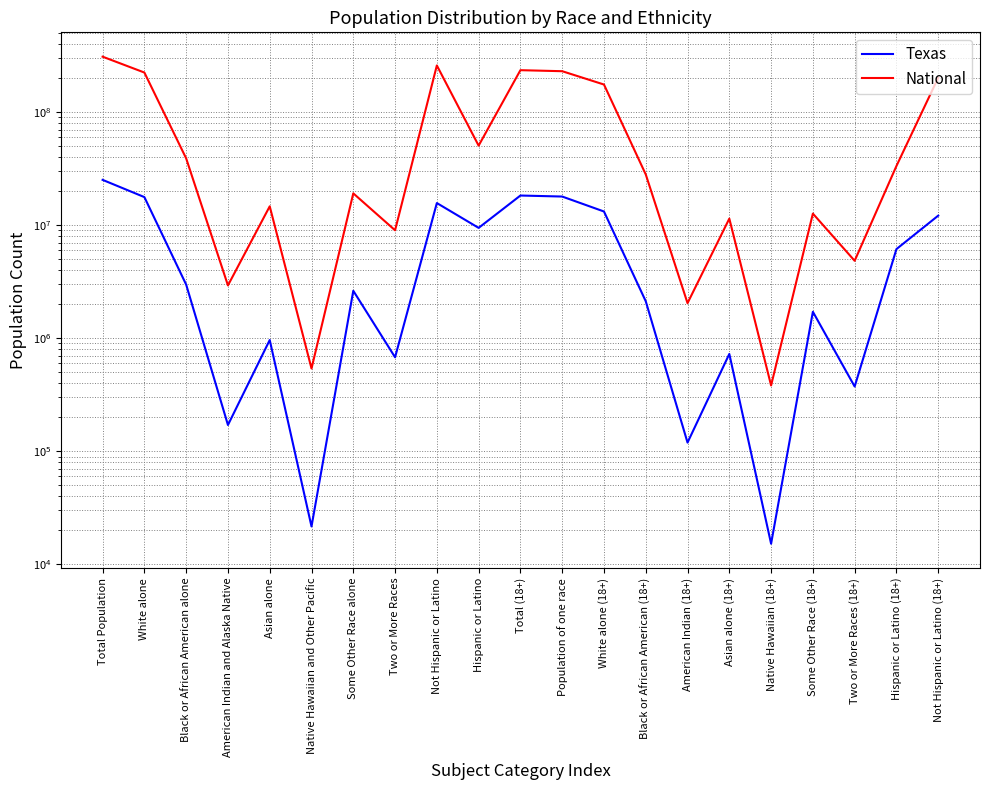

What is the average value of the National series?

88554868